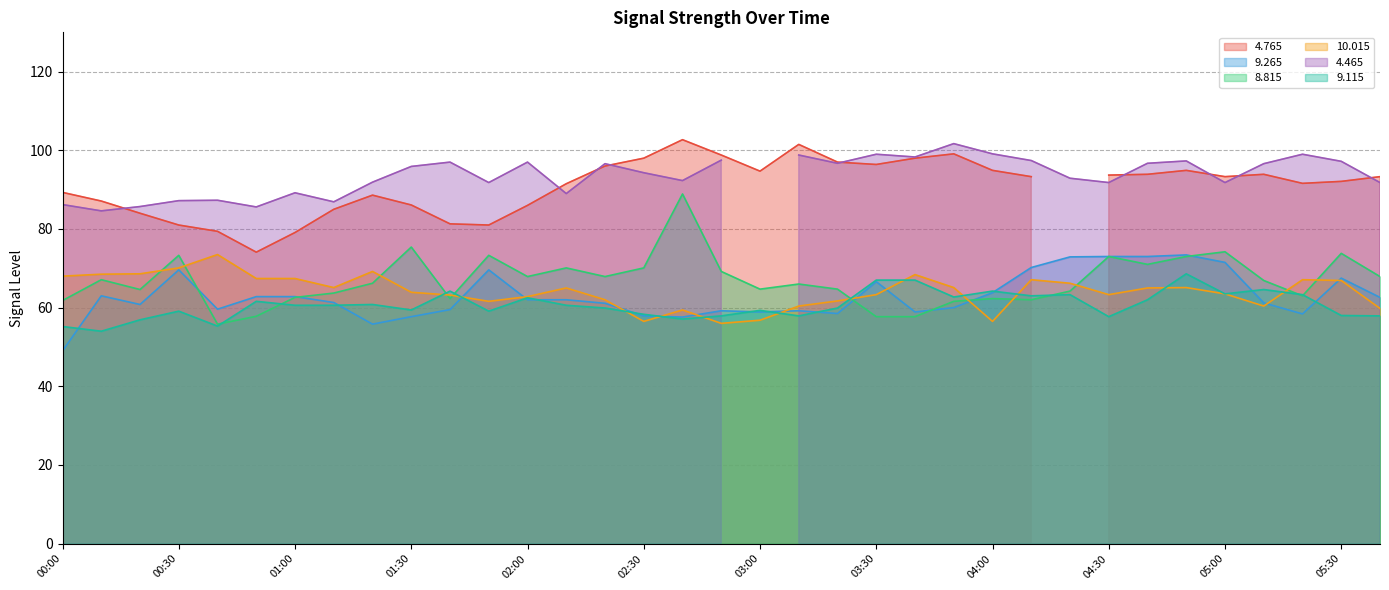

At how many categories does at least one series exceed 62?

35